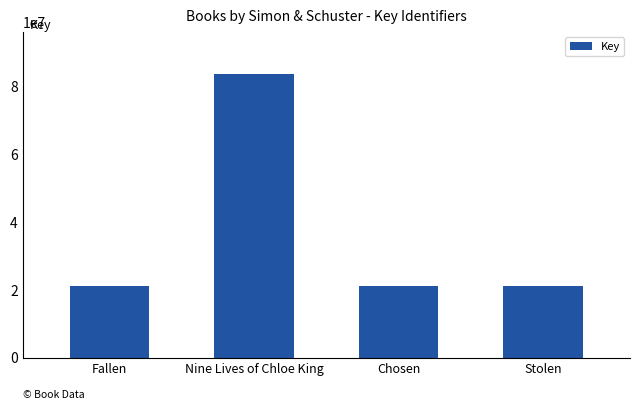

Approximately how many times larger is the value at Nine Lives of Chloe King compared to Chosen?

3.9